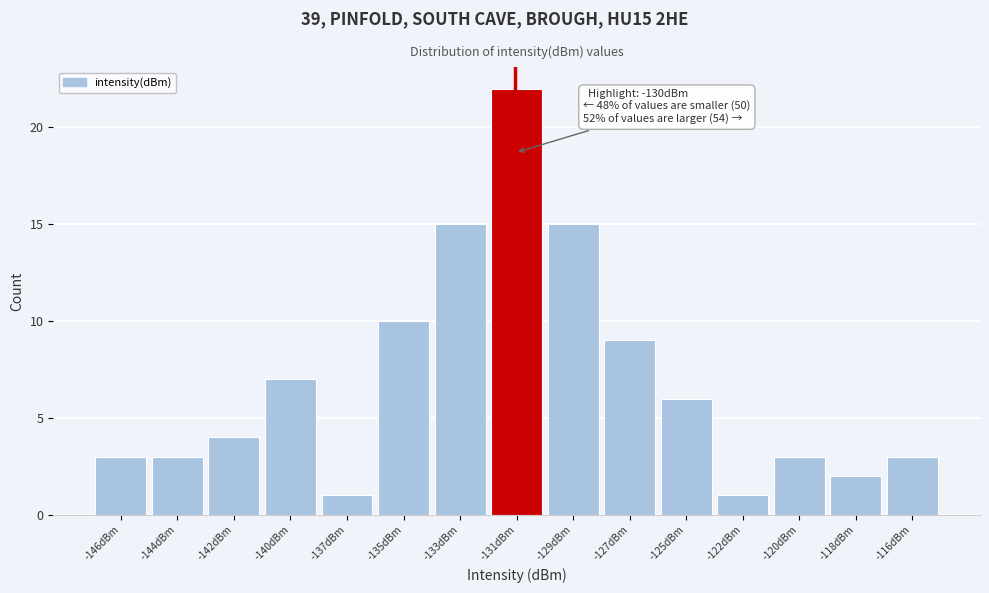

Reading left to right, extract all data points from this chart.

-146dBm=3	-144dBm=3	-142dBm=4	-140dBm=7	-137dBm=1	-135dBm=10	-133dBm=15	-131dBm=22	-129dBm=15	-127dBm=9	-125dBm=6	-122dBm=1	-120dBm=3	-118dBm=2	-116dBm=3